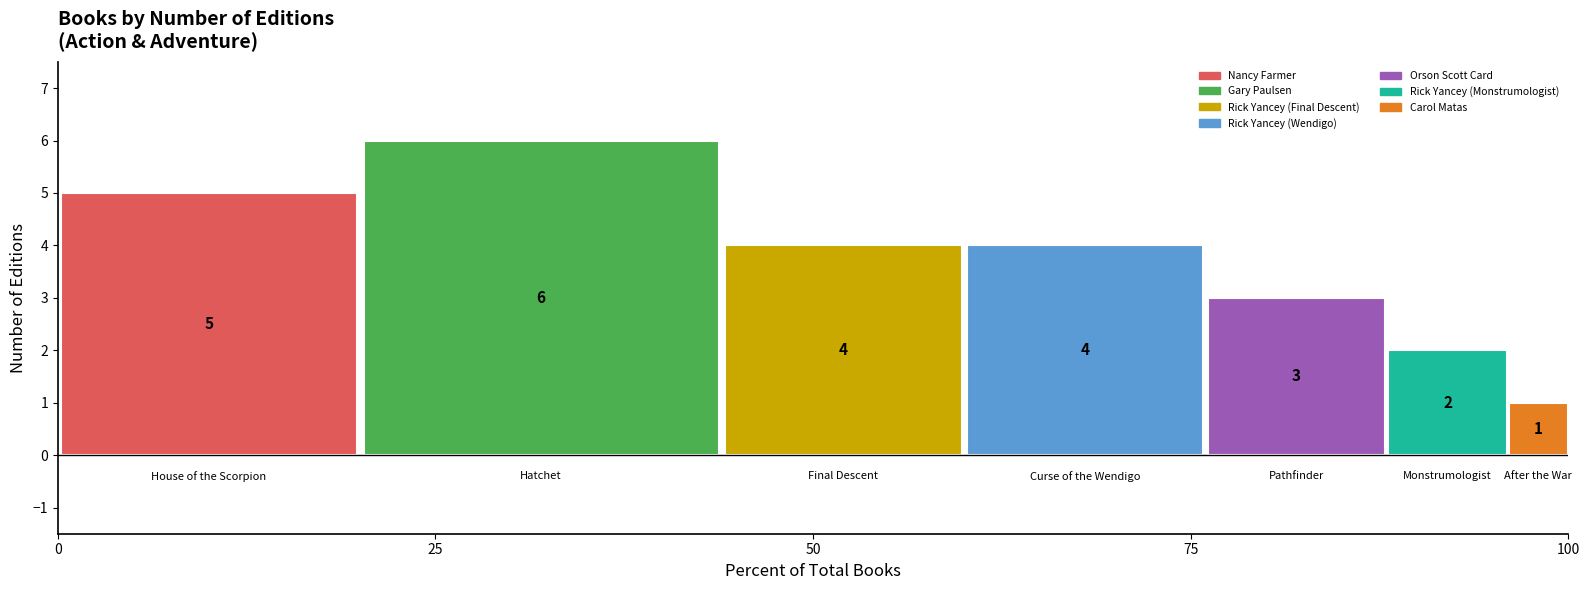

Count the number of categories in the chart.

1